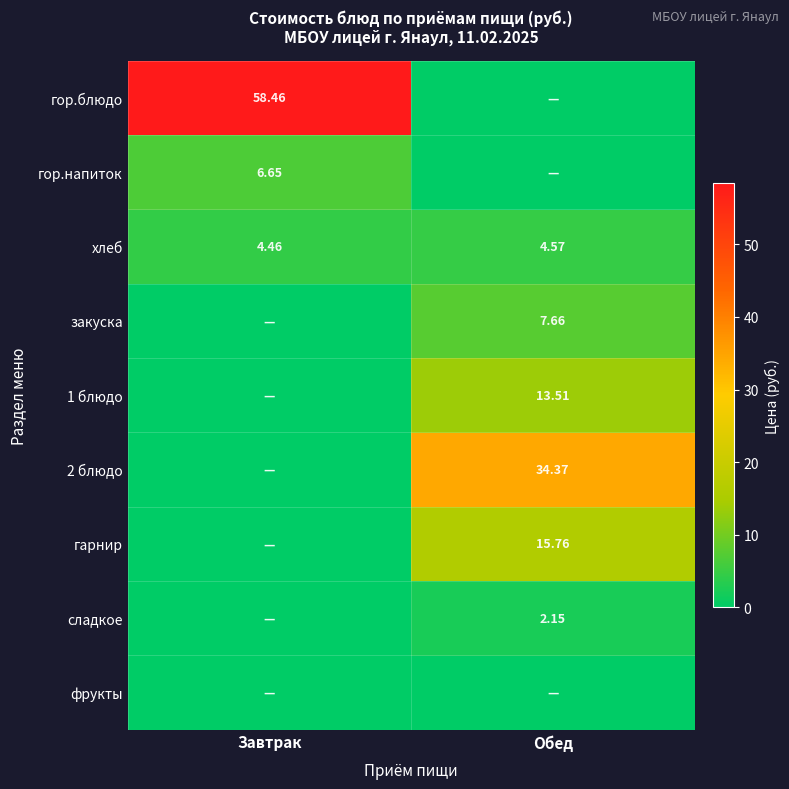

At how many categories does at least one series exceed 42?

1